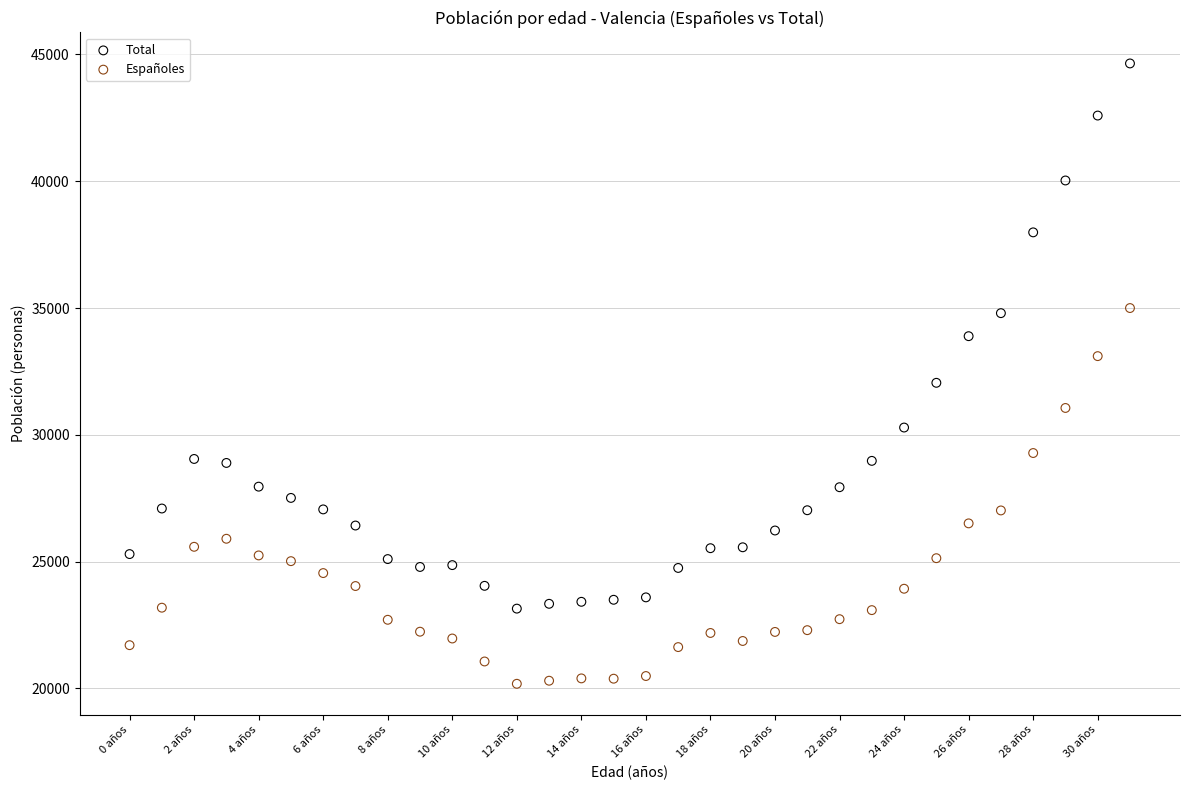

Which series contains the highest Y value?

Total